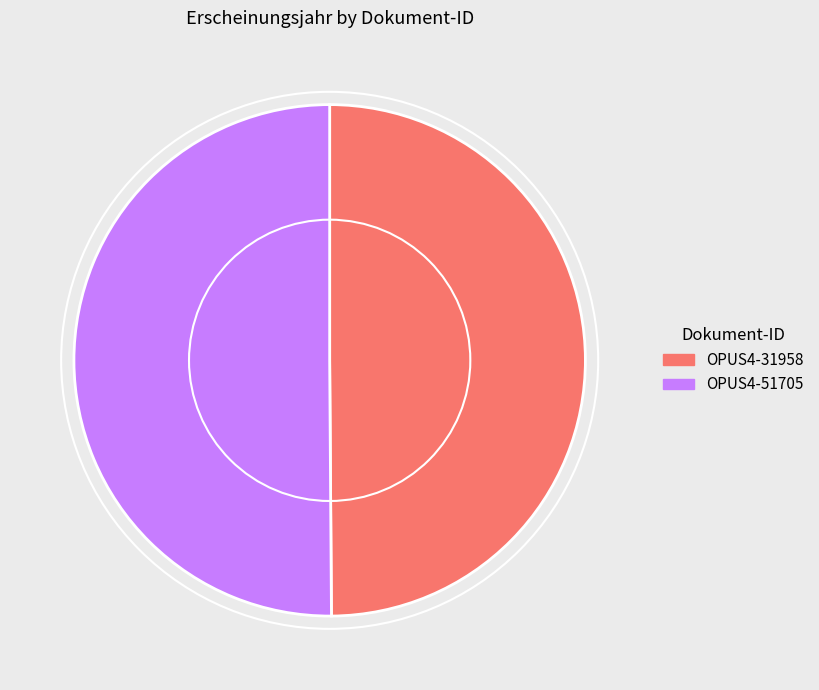

True or false: OPUS4-31958 accounts for 50% of the total.

True